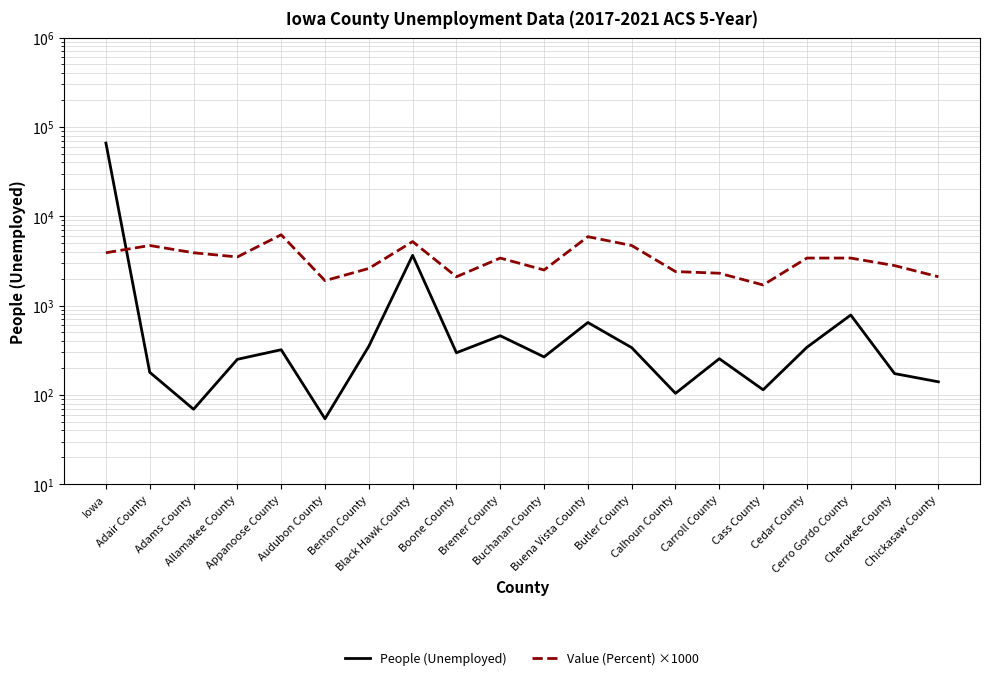

At which category is the sum across all series the highest?

Iowa